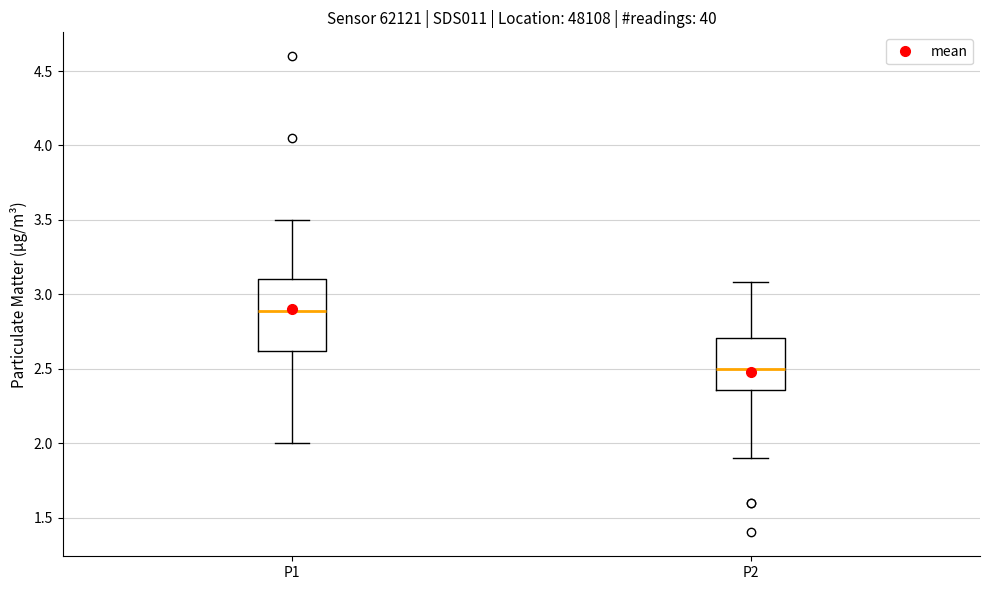

Which box is the tallest, from its lower edge to its upper edge?

P1